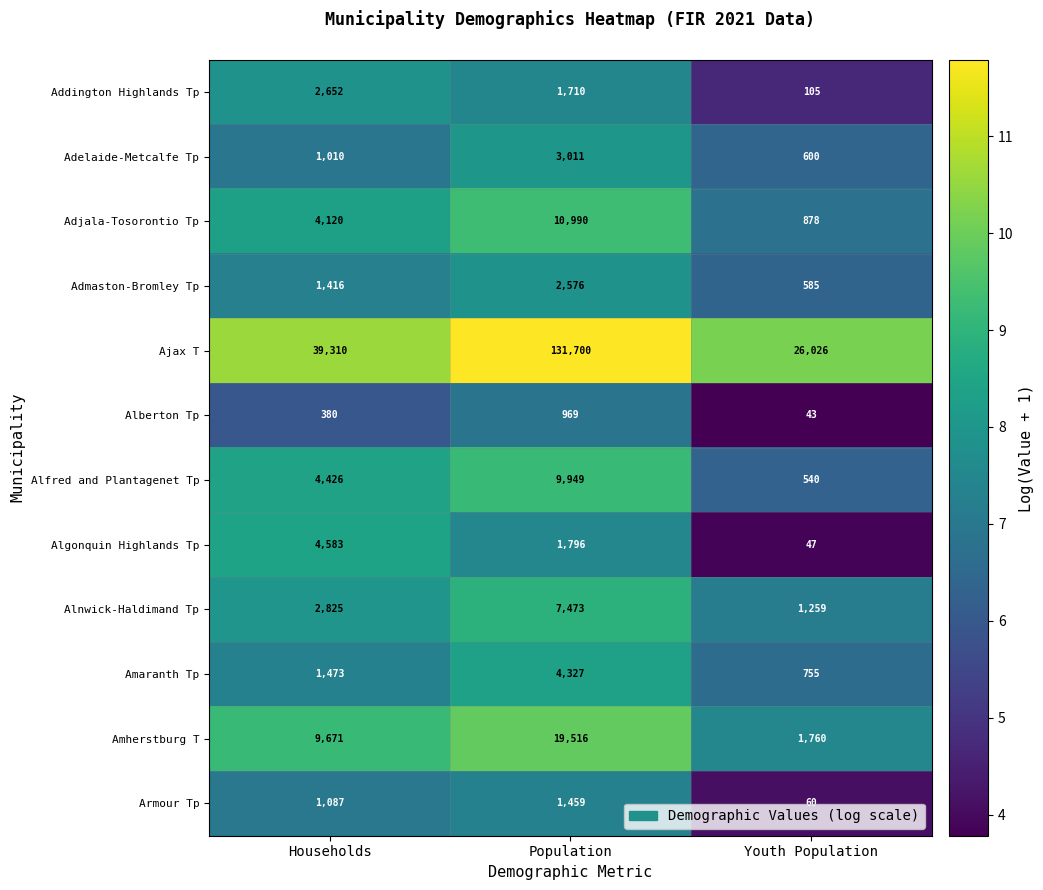

The Addington Highlands Tp series shows 145 at Youth Population. True or false?

False